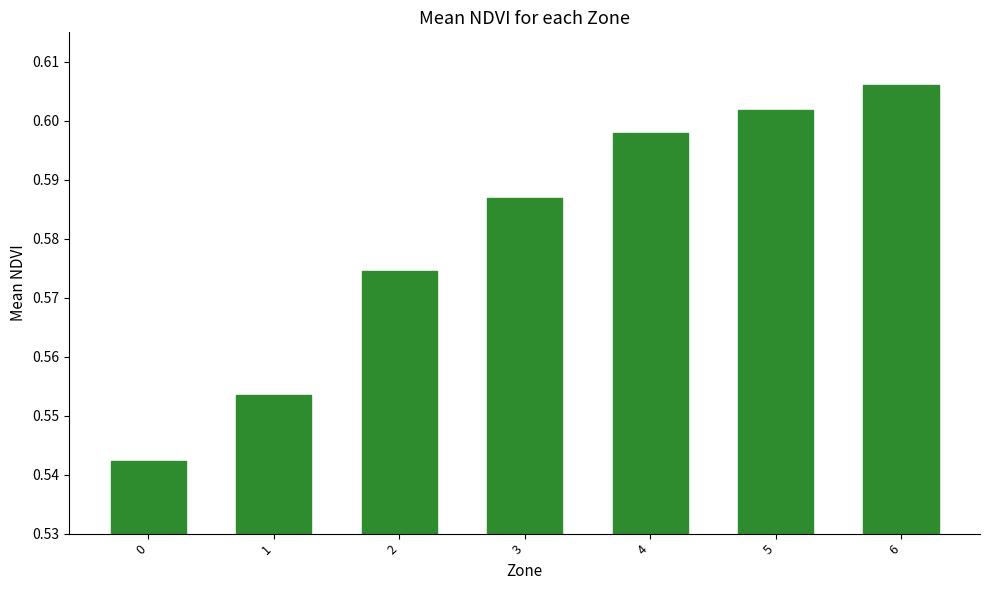

True or false: the data shows 1.0 at 1.

False